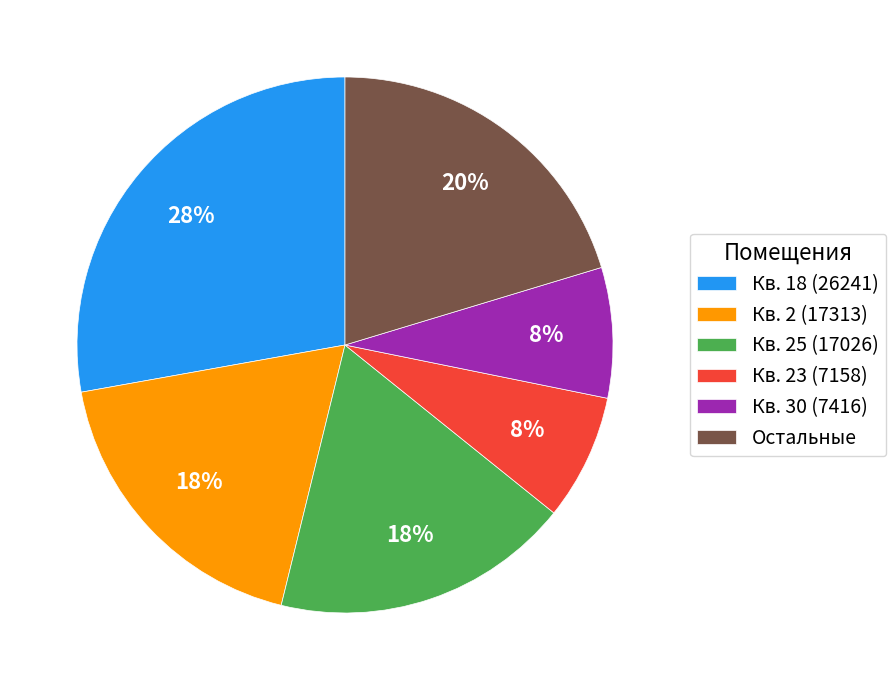

What is the largest slice in the pie chart?

Кв. 18 (26241)